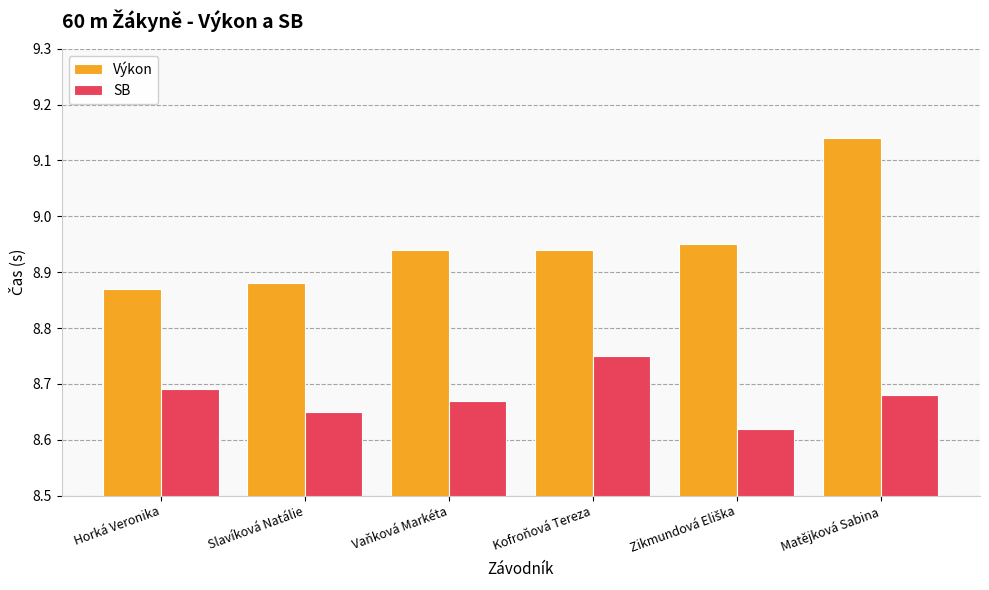

The SB series shows 13.6 at Kofroňová Tereza. True or false?

False